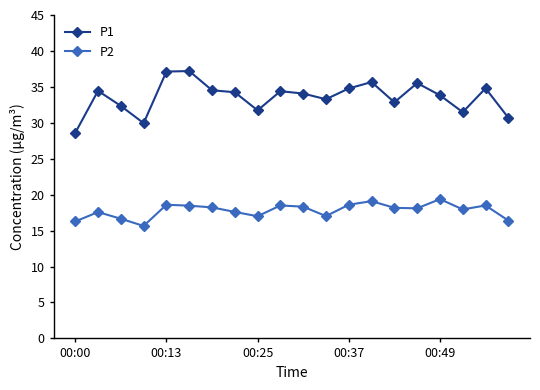

What is the value of the P2 point at the 20th from the left?

16.4